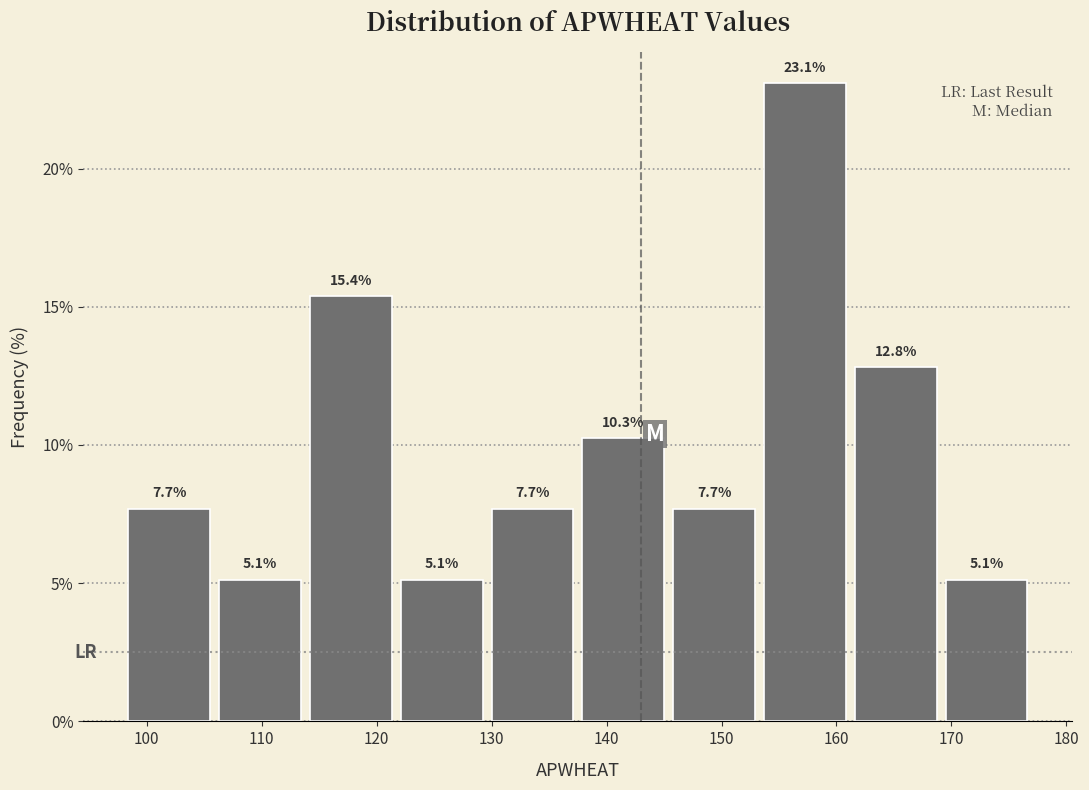

What is the height of the bar covering 145.4 to 153.3 on the x-axis? The bar edges are not printed on the chart, so give them approximately, as read against the axis.

7.7